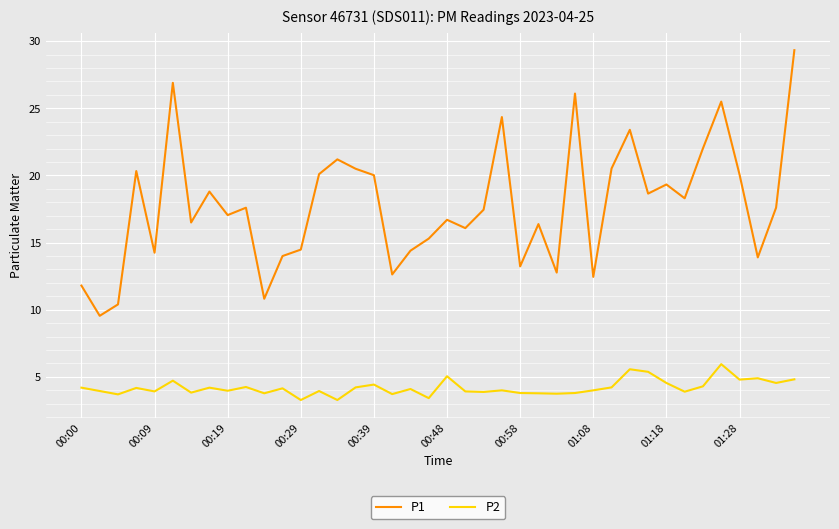

What is the sum of all P1 values?

710.8